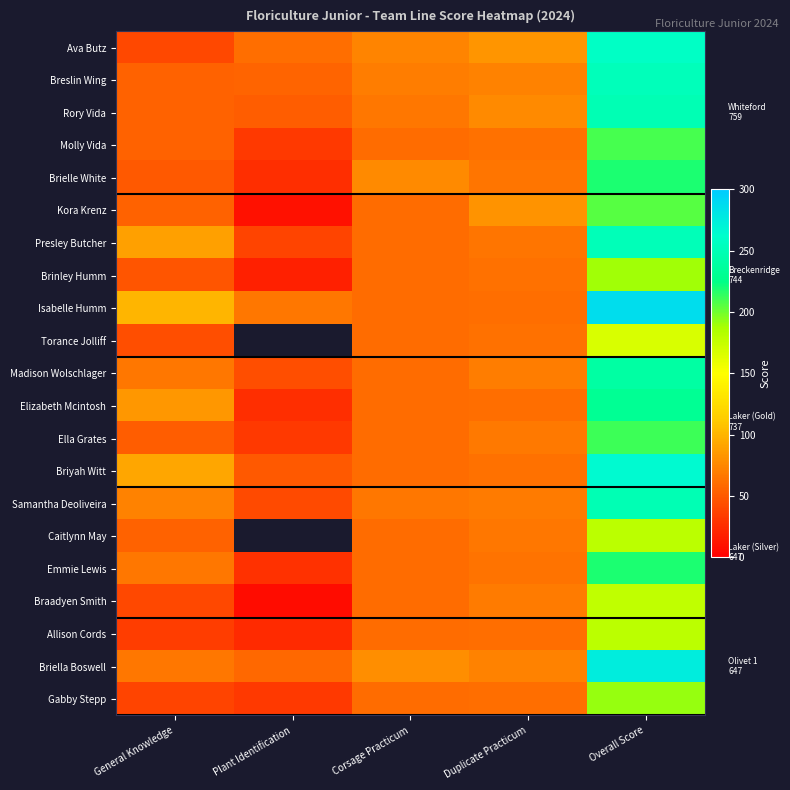

At which category does the chart reach its minimum across all series?

Plant Identification